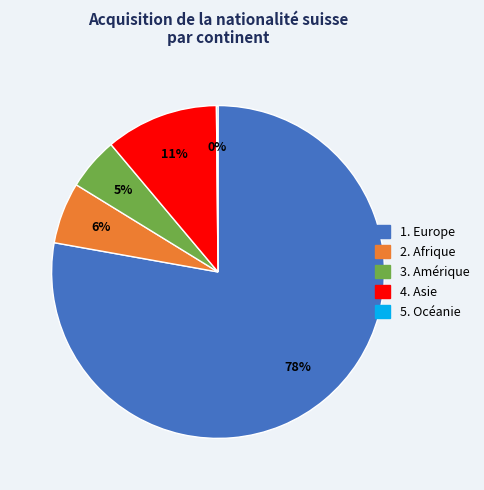

To the nearest percent, what is the average slice percentage?

20%